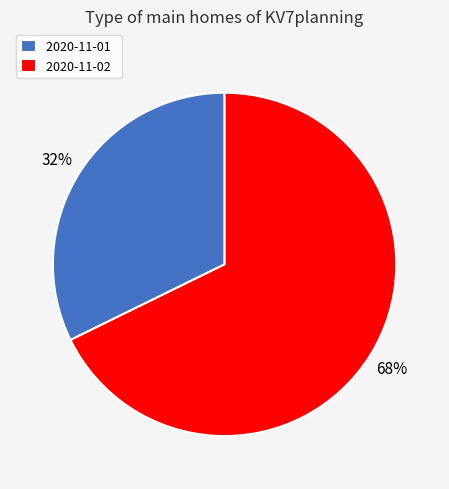

Count the number of slices in the pie.

2